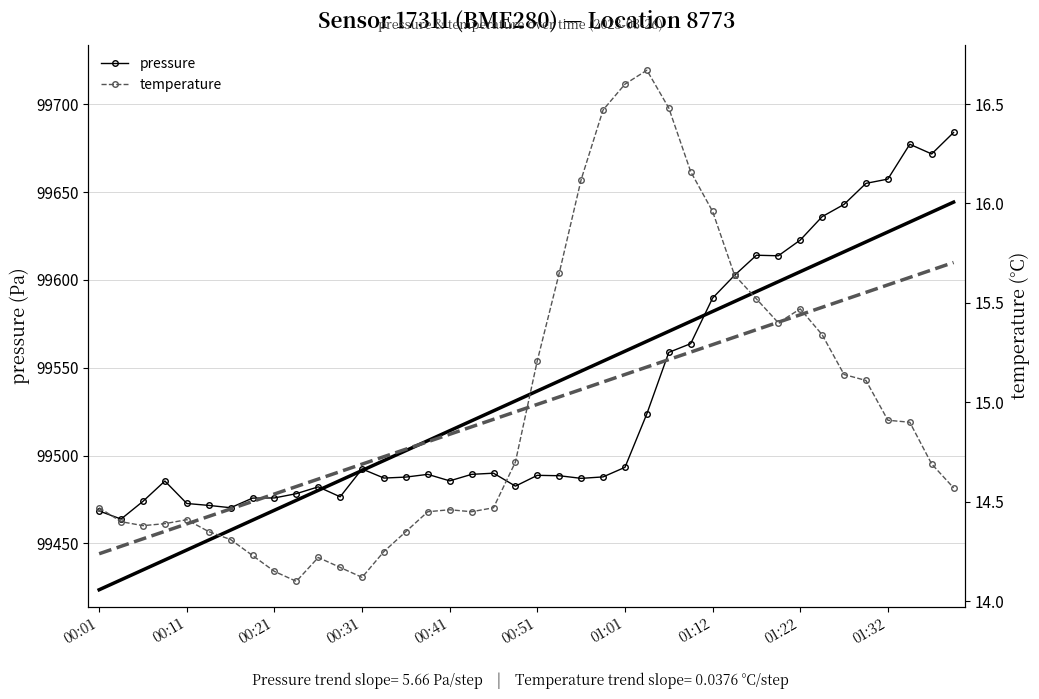

True or false: pressure has a value of 156240.1 at 01:32.

False